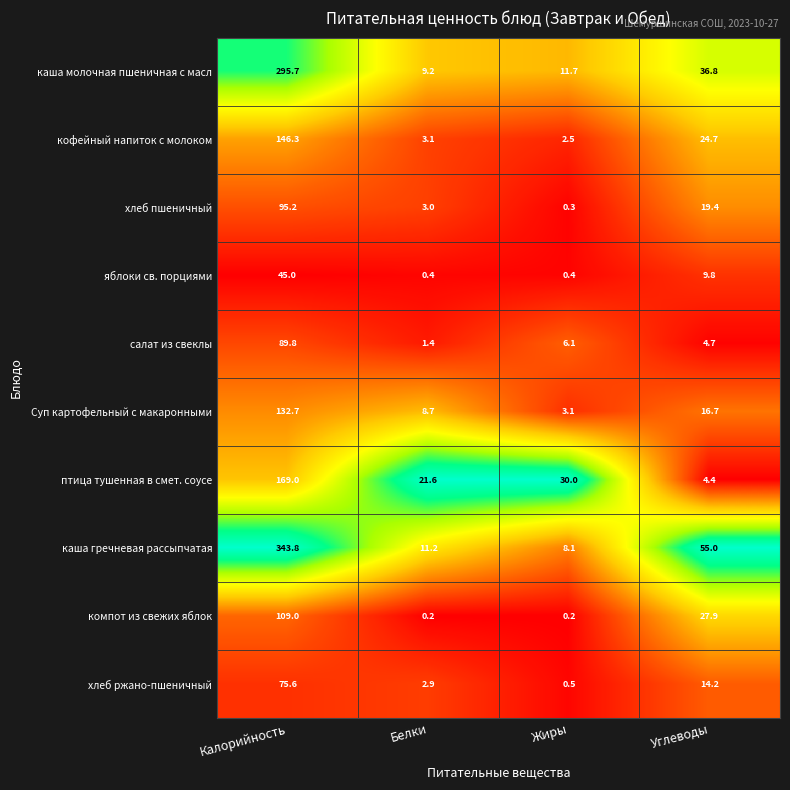

What is the difference between the second highest and second lowest values in the птица тушенная в смет. соусе series?

8.4